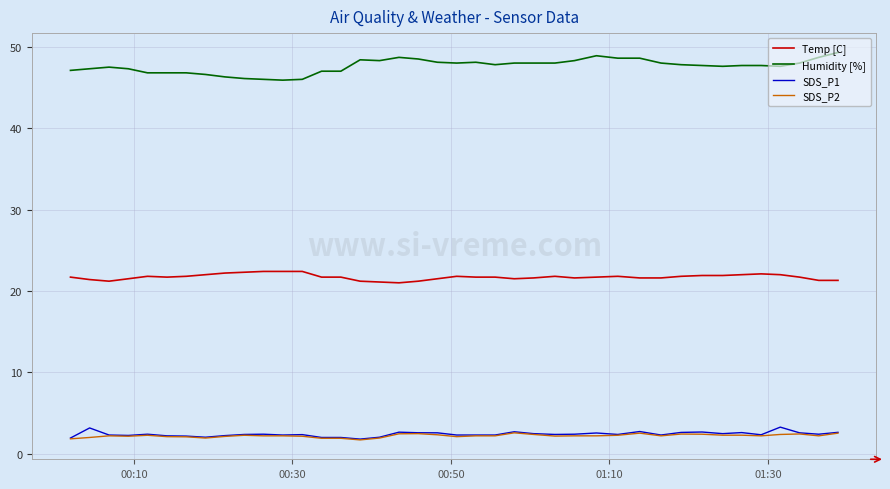

True or false: Temp [C] and SDS_P2 cross at least once.

False